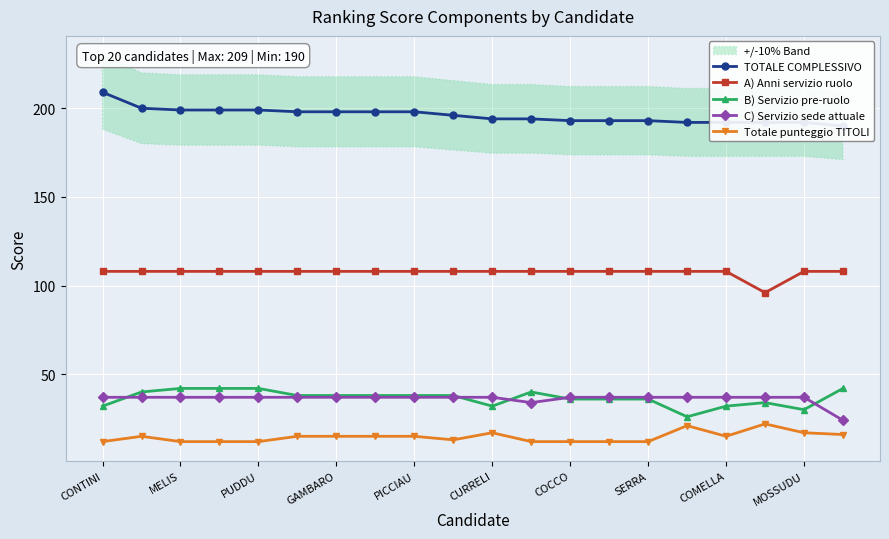

At how many categories does at least one series exceed 190?

19